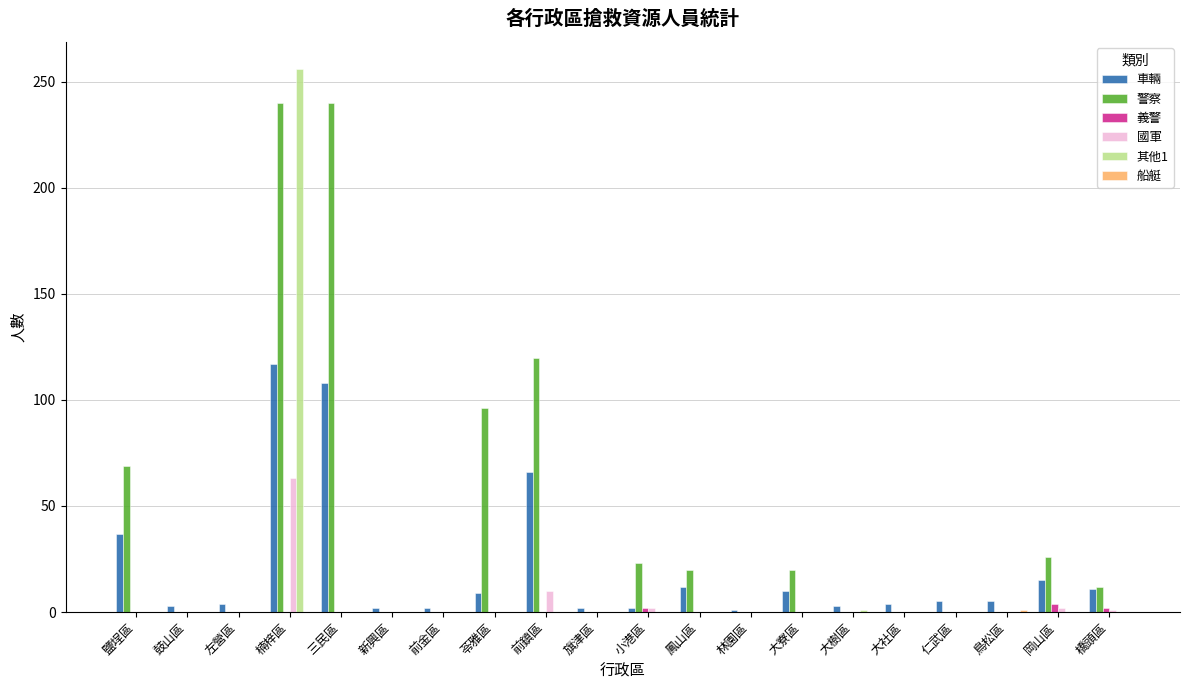

How many distinct data groups are displayed?

6